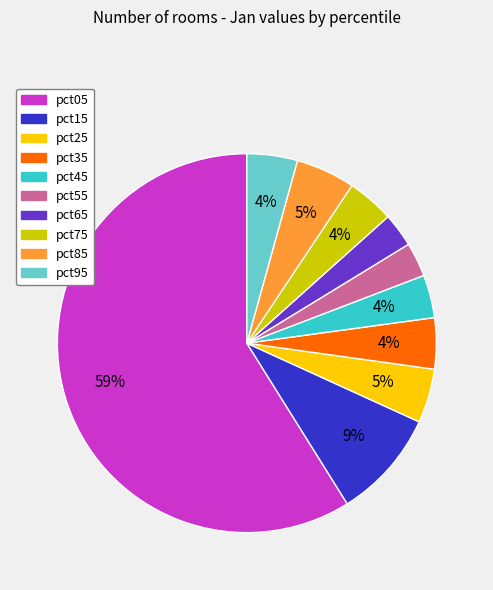

To the nearest percent, what is the combined percentage of pct15 and pct85?

14%